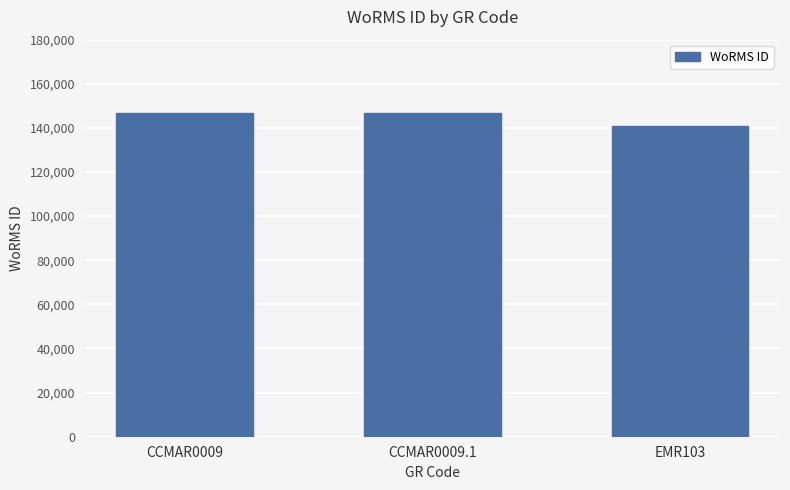

What position from the left is CCMAR0009.1?

2